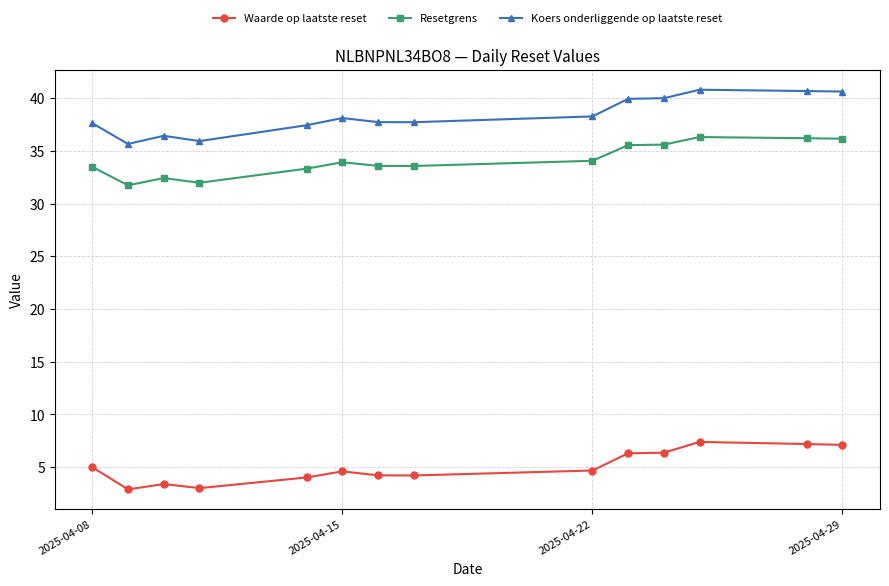

What is the value of the Waarde op laatste reset point at the 8th from the left?

4.2